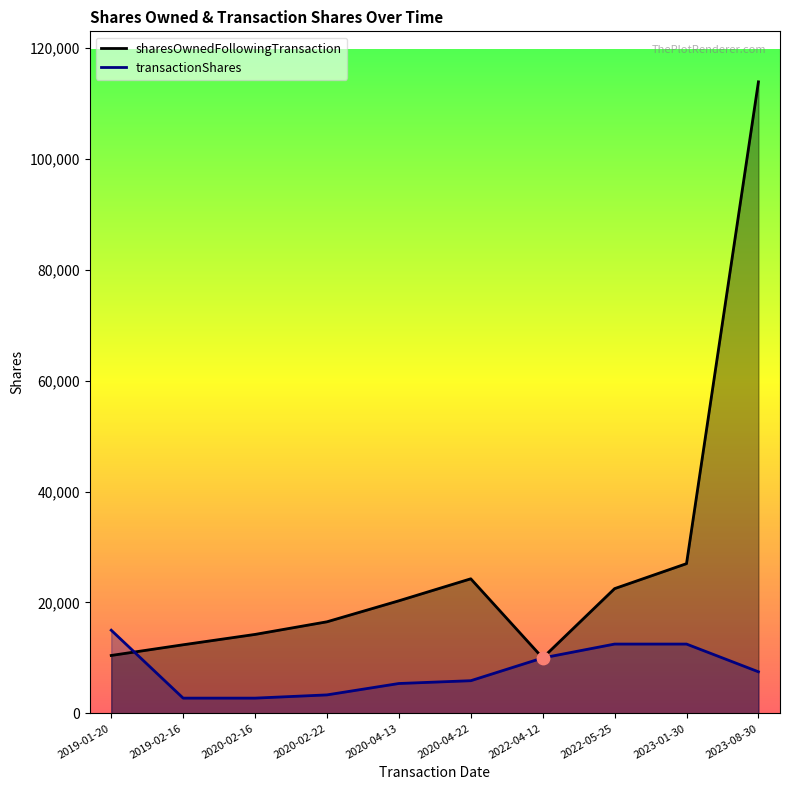

At how many categories does at least one series exceed 12673?

8